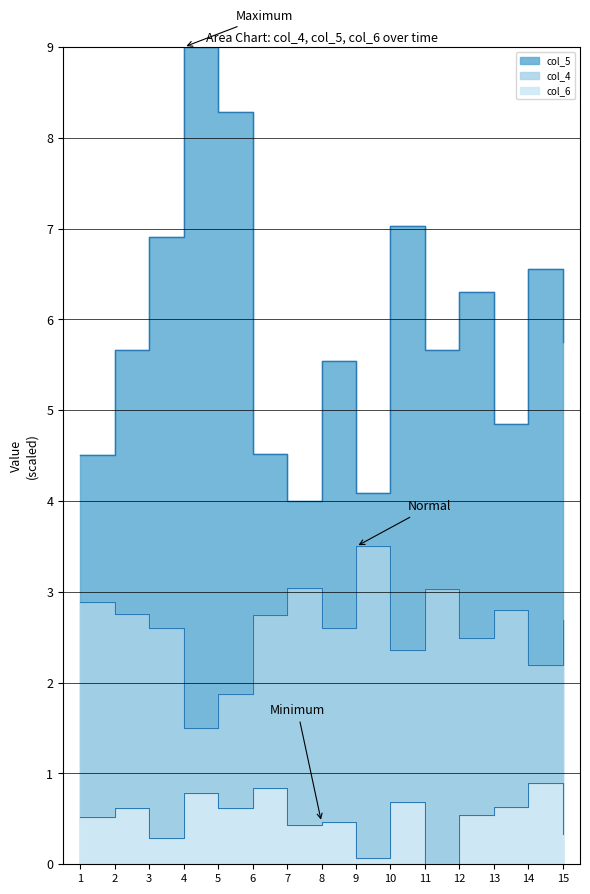

Rank the series by their average value, from lowest to highest.

col_6, col_4, col_5